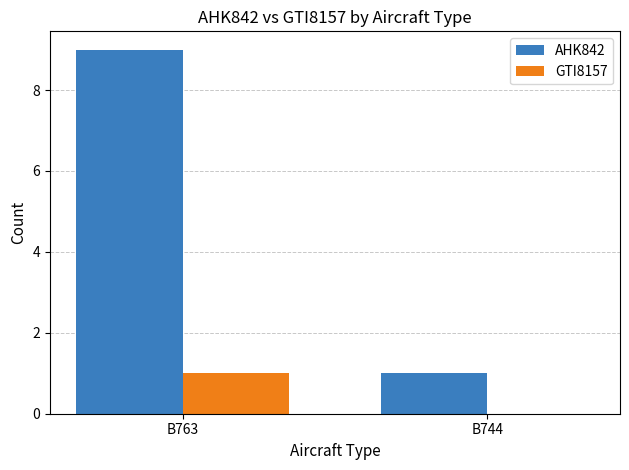

At which label is GTI8157 closest to 0?

B744